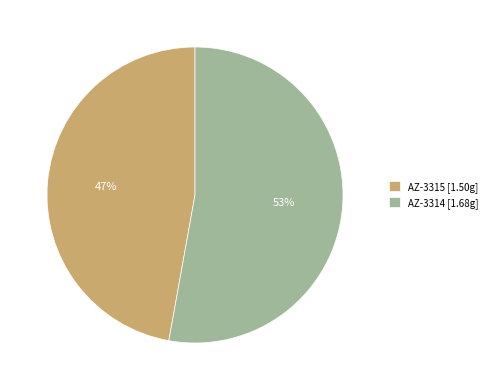

To the nearest percent, what is the average slice percentage?

50%